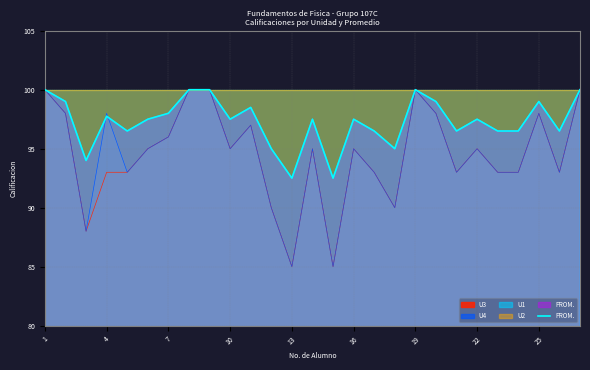

True or false: the data shows 152.4 at 4.

False